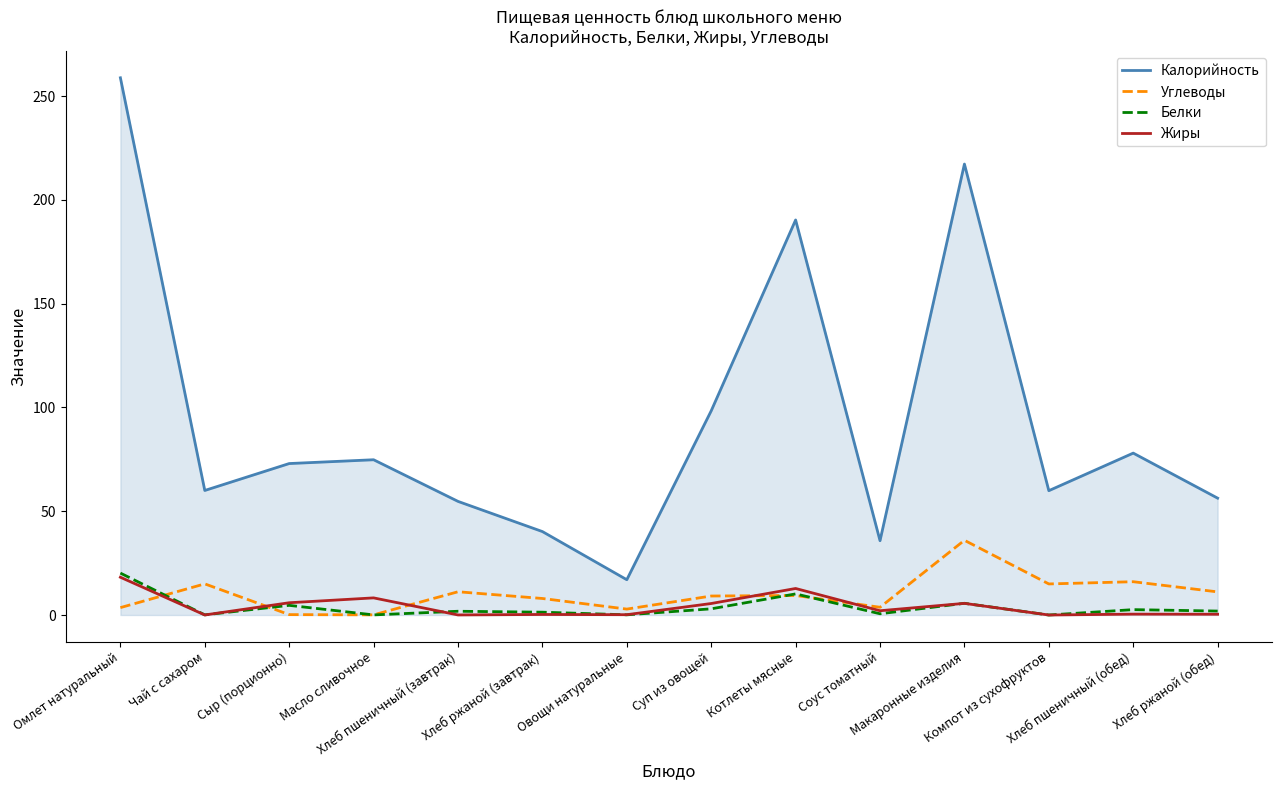

What is the maximum value for Жиры?

18.2